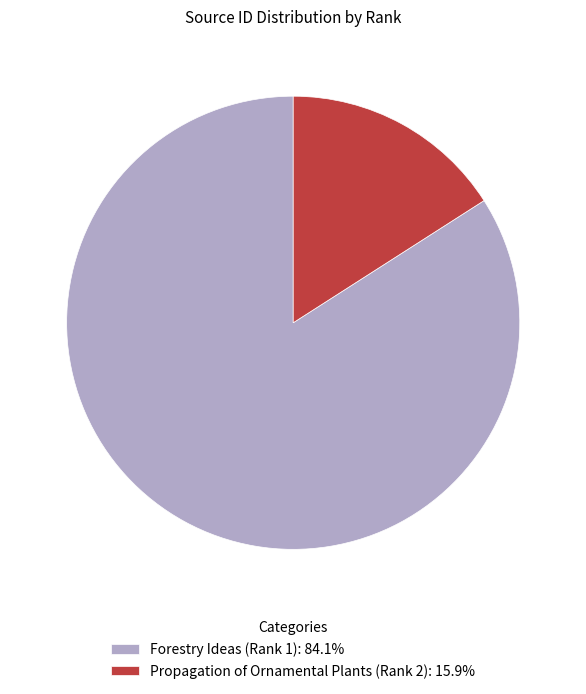

Which has a higher value, Propagation of Ornamental Plants (Rank 2) or Forestry Ideas (Rank 1)?

Forestry Ideas (Rank 1)